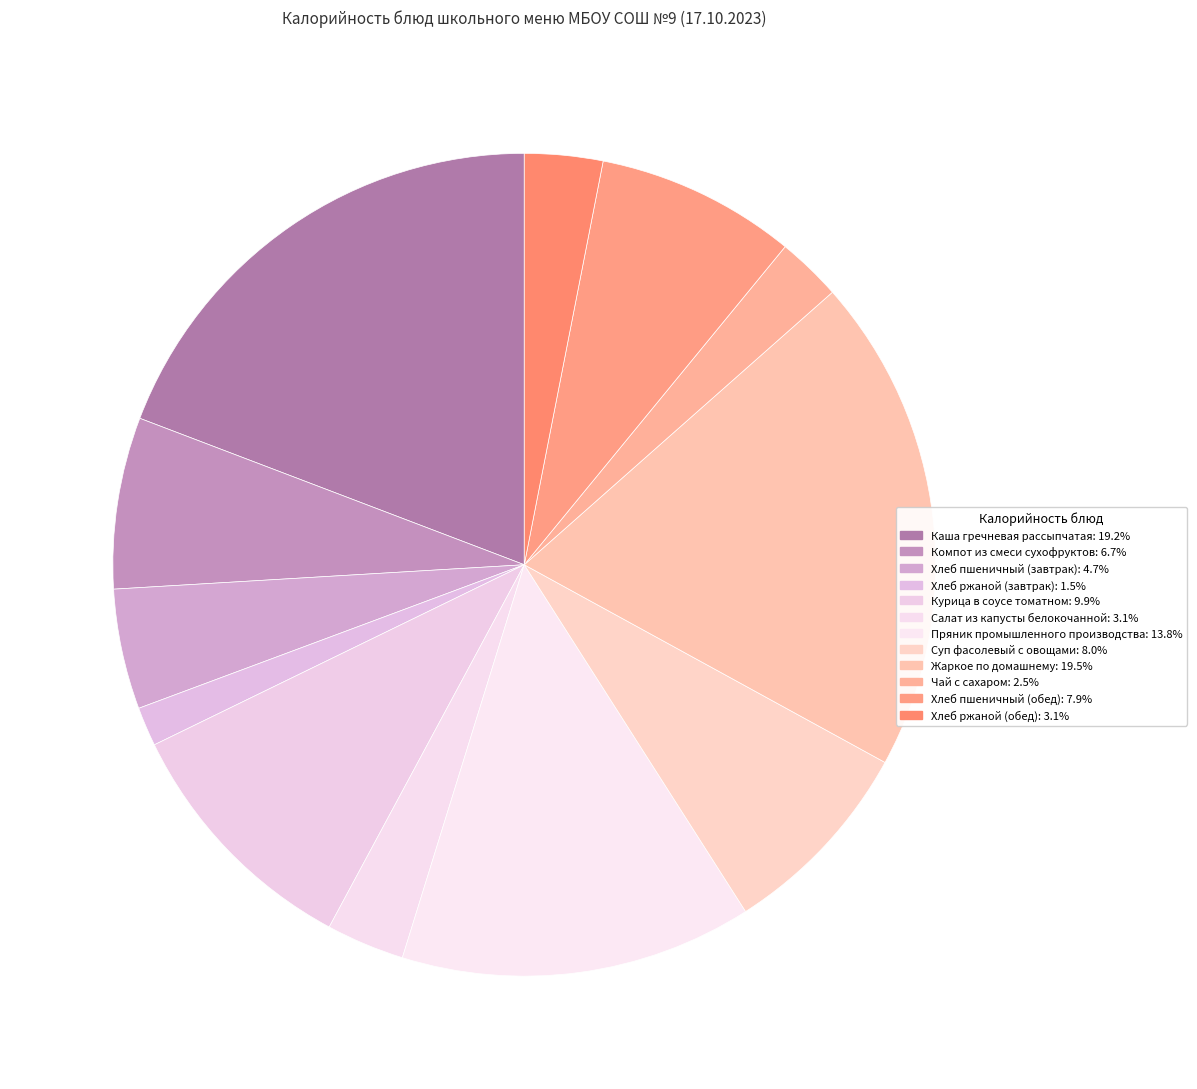

To the nearest percent, what is the combined percentage of Суп фасолевый с овощами and Хлеб пшеничный (обед)?

16%